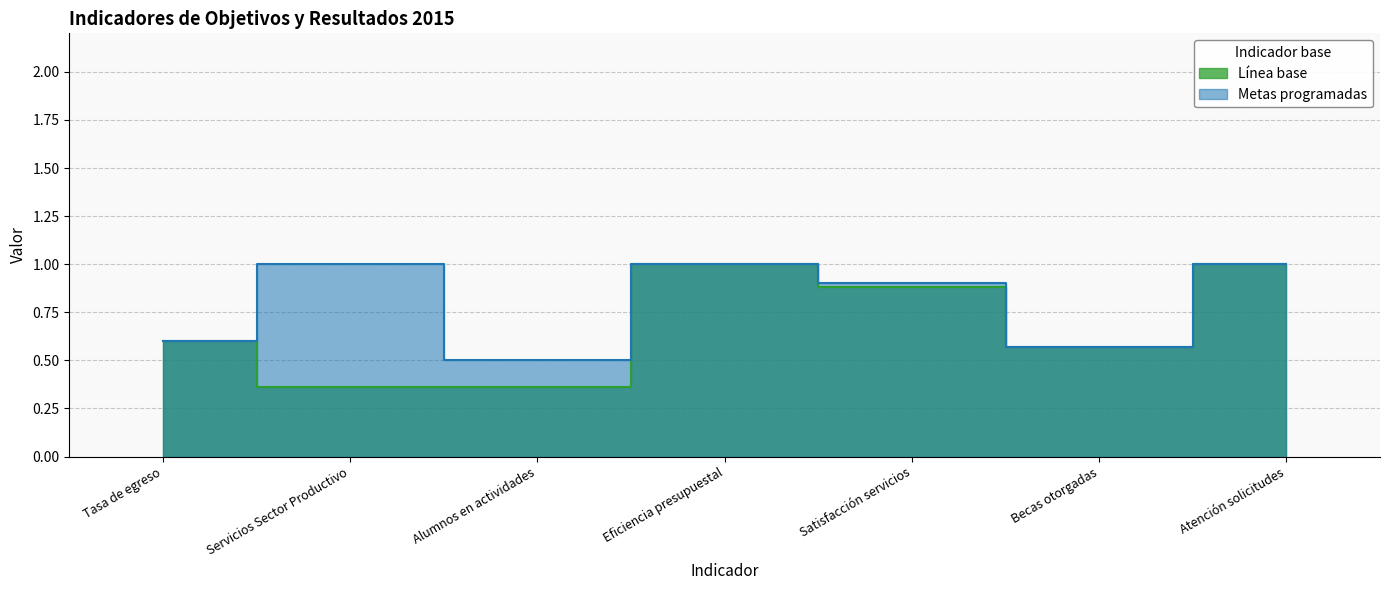

At which label does Línea base reach its peak?

Eficiencia presupuestal